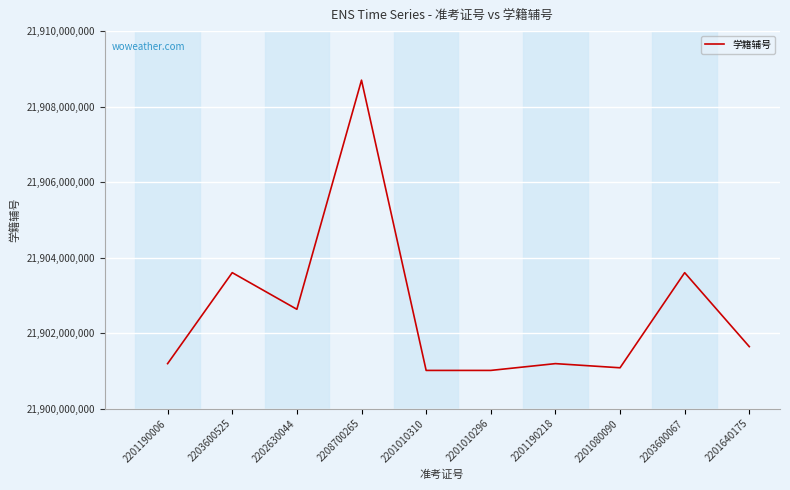

What is the greatest value displayed?

21908700272